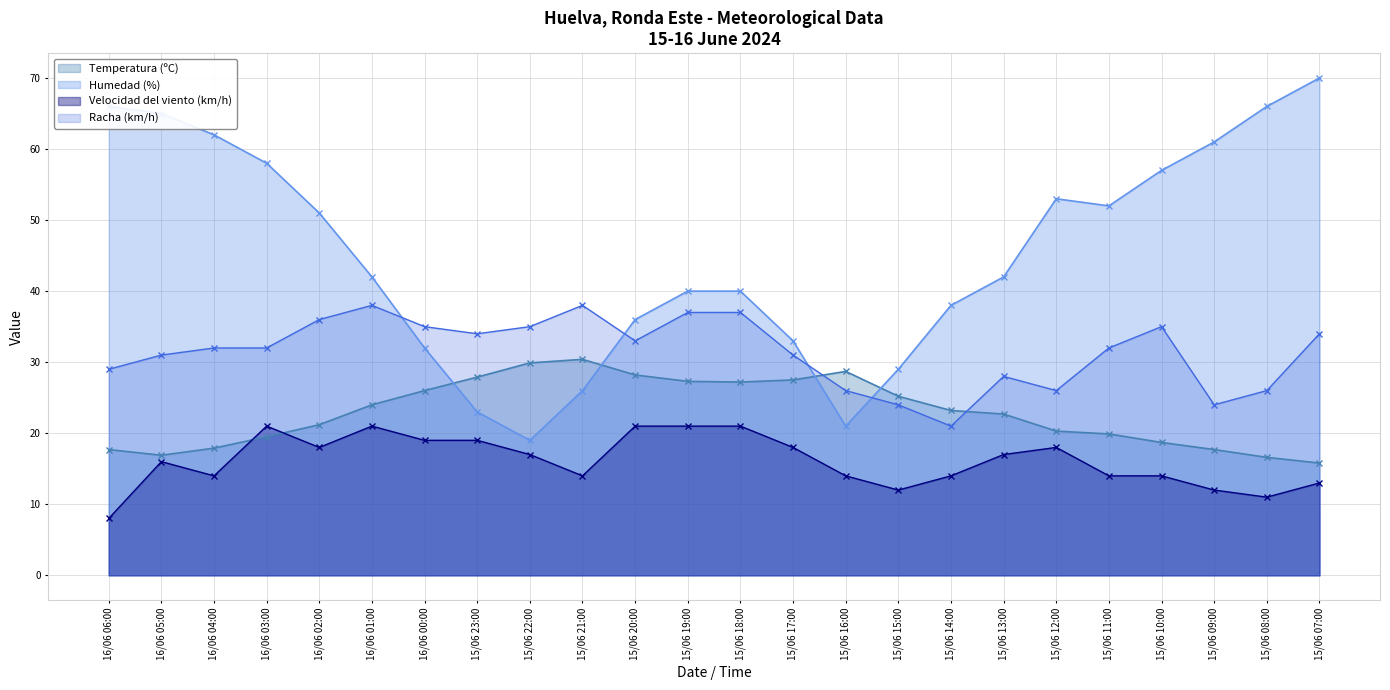

What is the smallest value displayed?

8.0